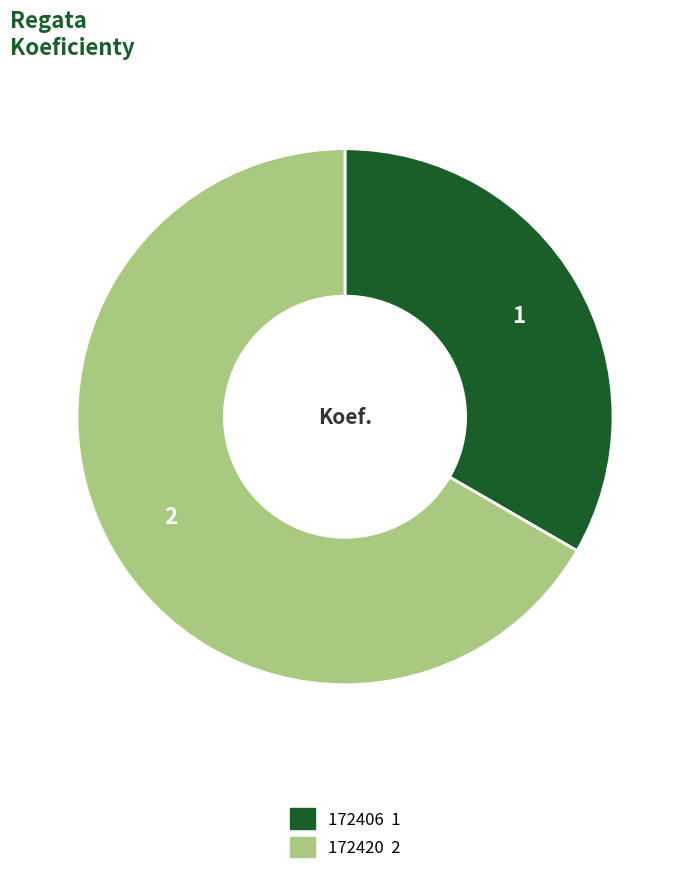

Approximately how many times larger is the value at 172406 compared to 172420?

0.5